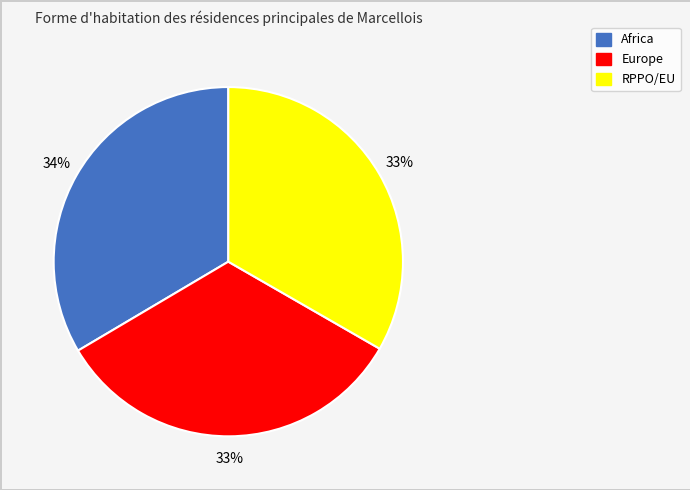

True or false: Africa accounts for 28% of the total.

False